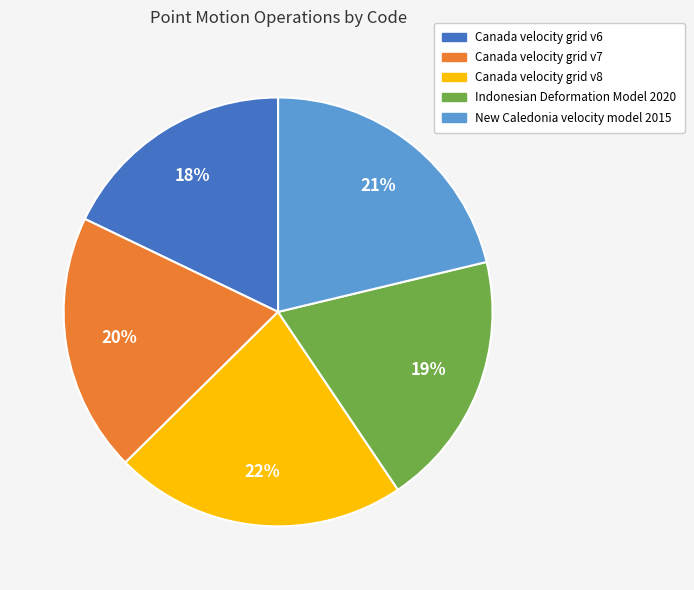

Is the sum of Canada velocity grid v6 and Canada velocity grid v7 greater than half?

No